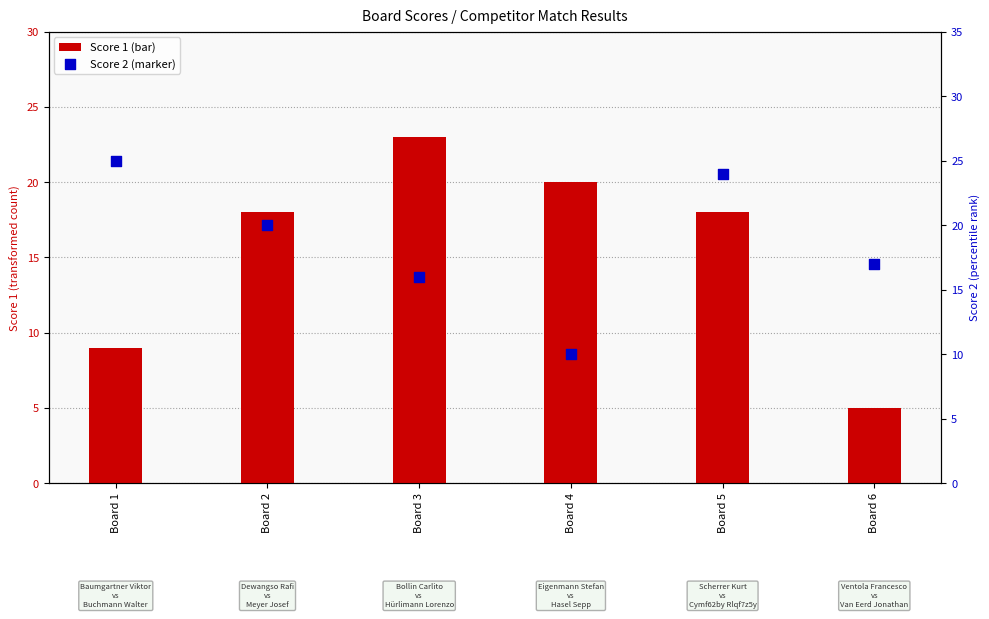

Which series contains the lowest Y value?

Score 1